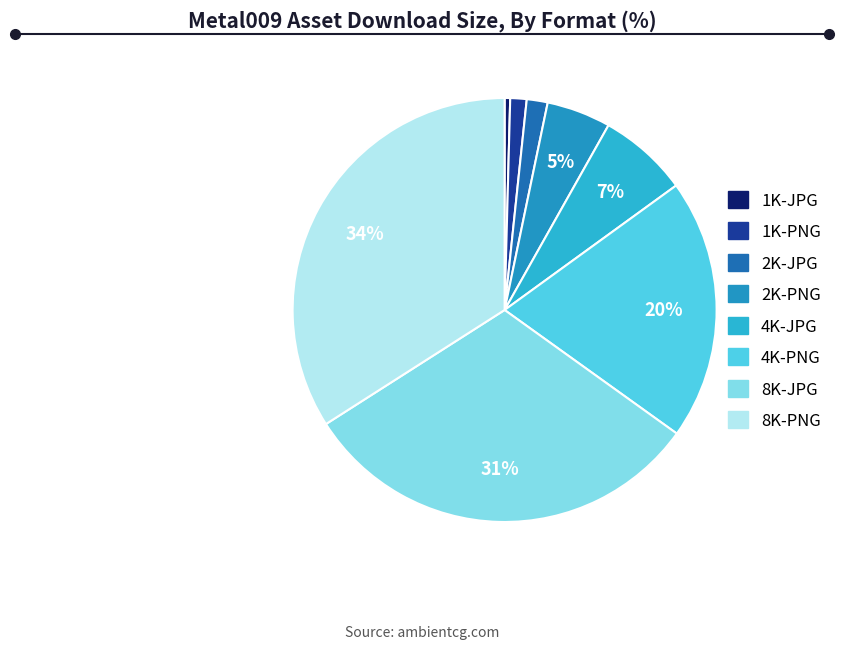

What percentage is the 4K-JPG slice, to the nearest percent?

7%